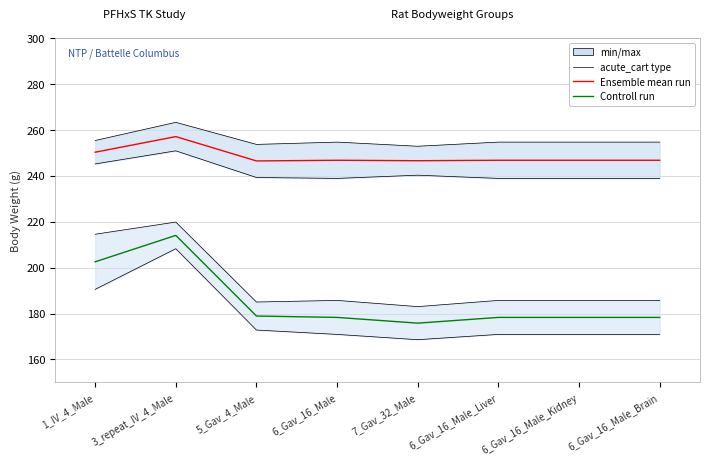

At which category is the sum across all series the highest?

3_repeat_IV_4_Male